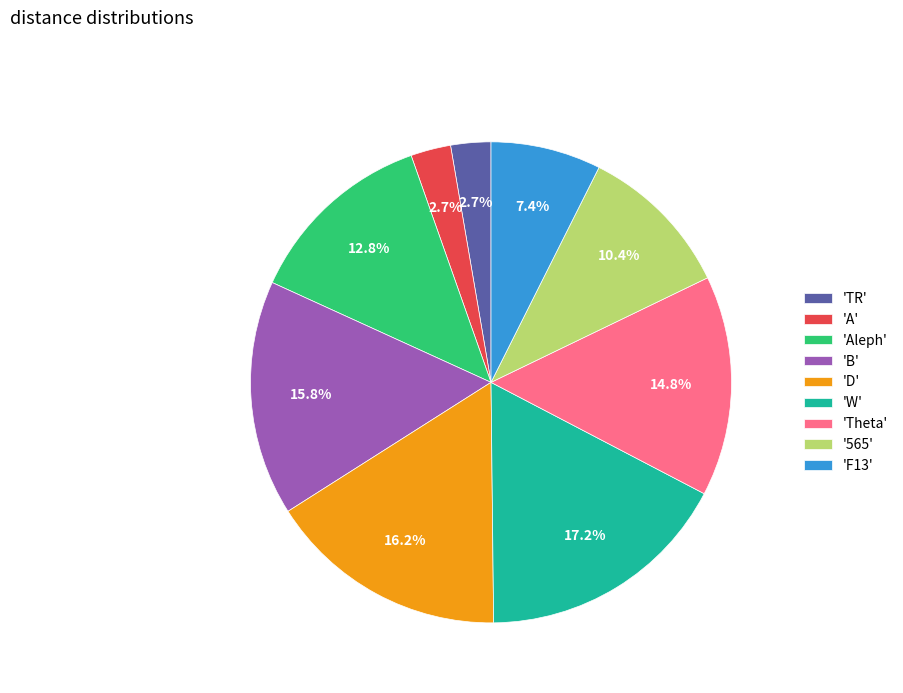

Do 'Aleph' and '565' together represent more than half of the pie?

No